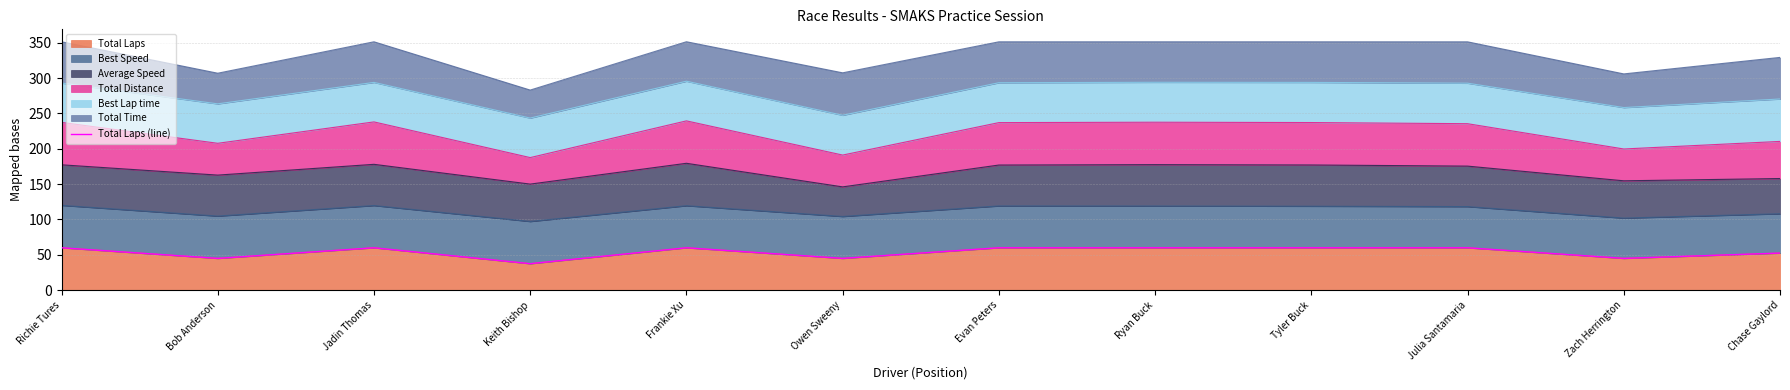

Where is the data nearest to the value 48?

Bob Anderson